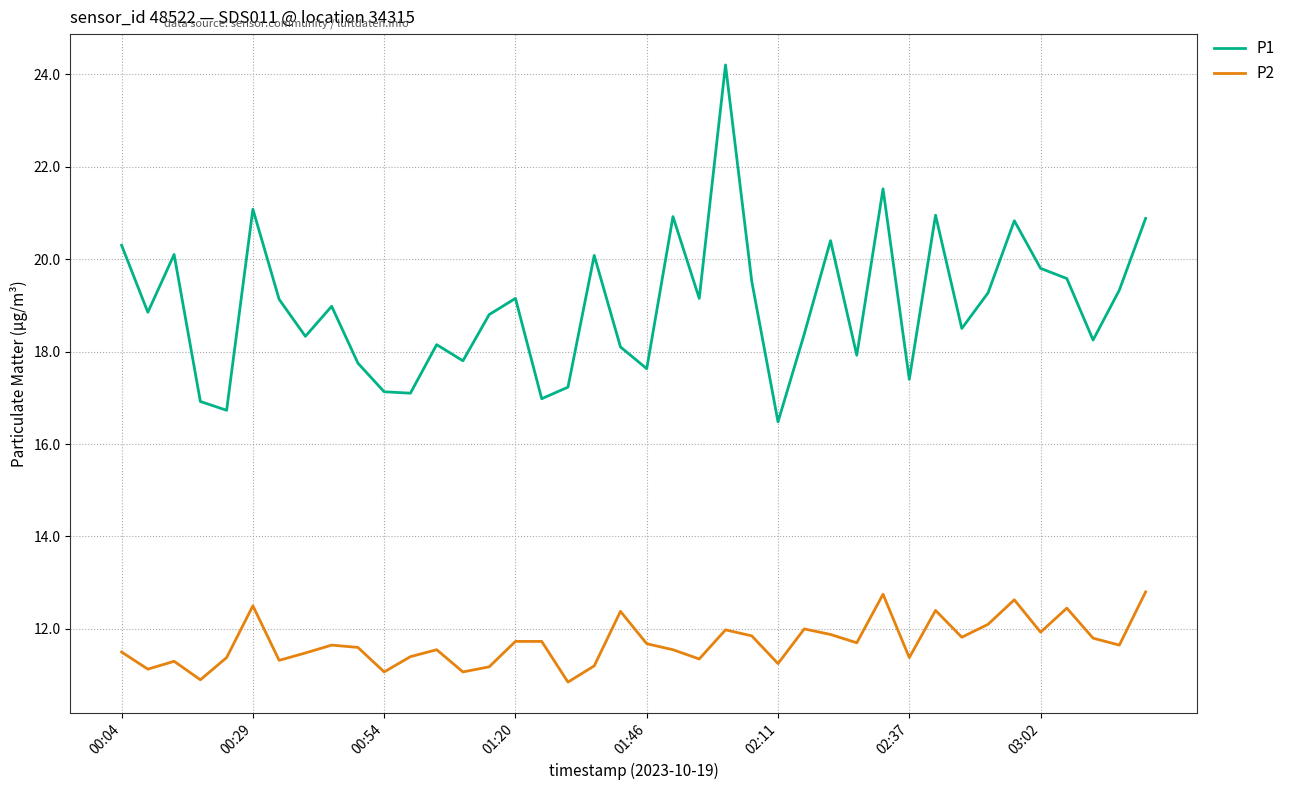

What is the minimum value for P1?

16.5